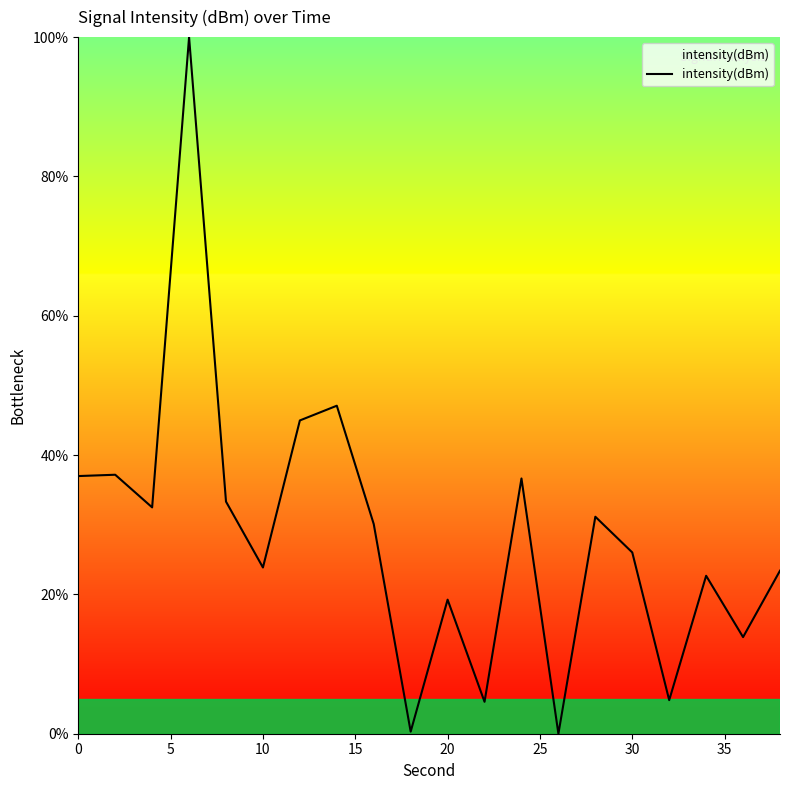

What is the difference between the second highest and second lowest values?

46.8